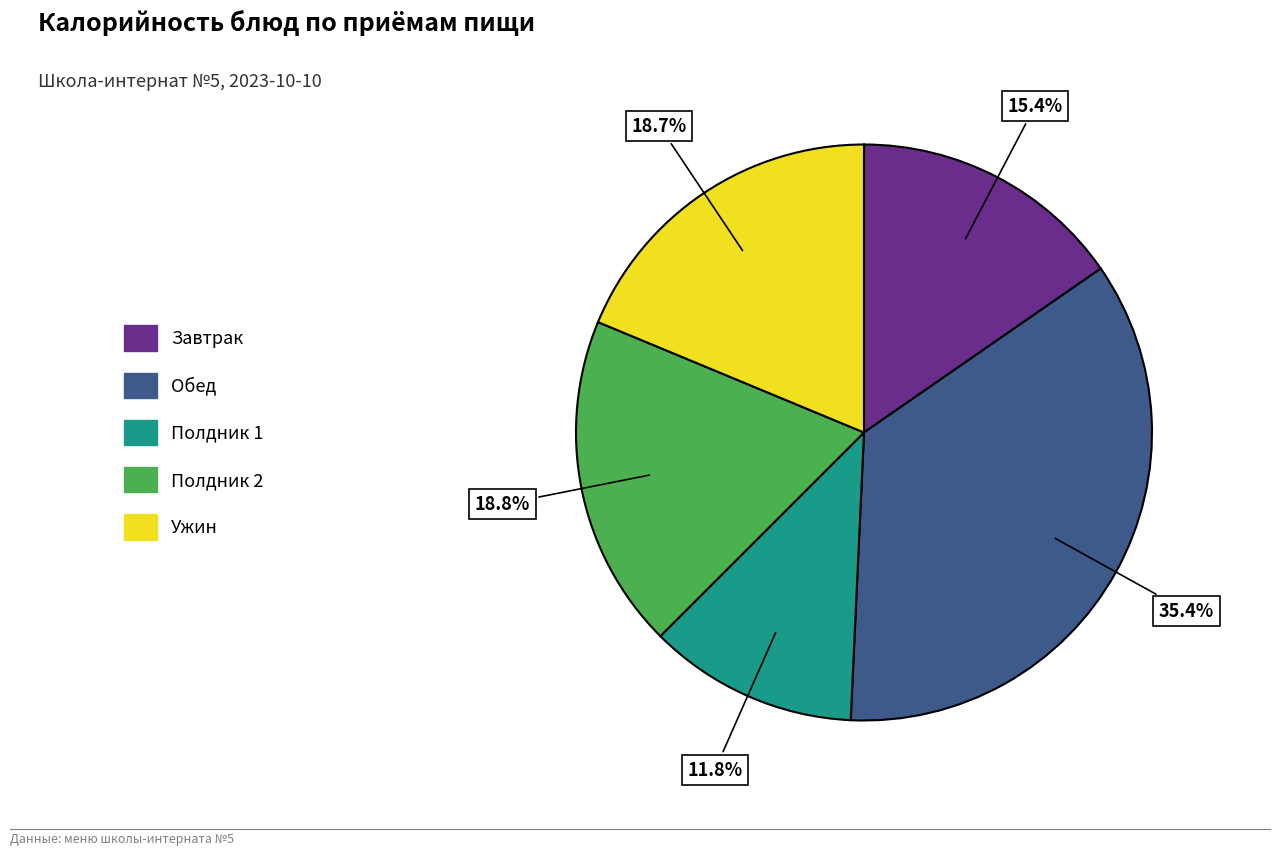

Is there any slice that represents more than half of the pie?

No